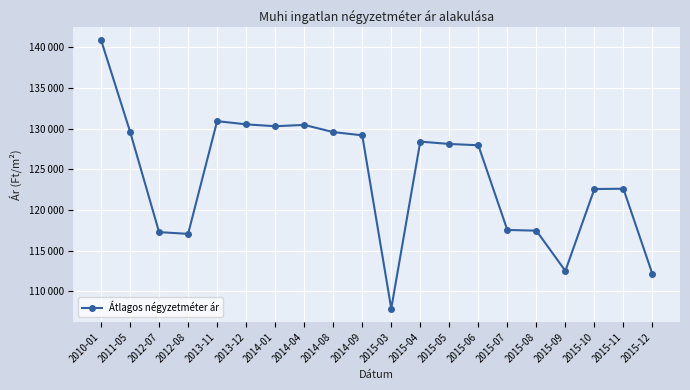

Between 2015-09 and 2012-07, which is larger?

2012-07